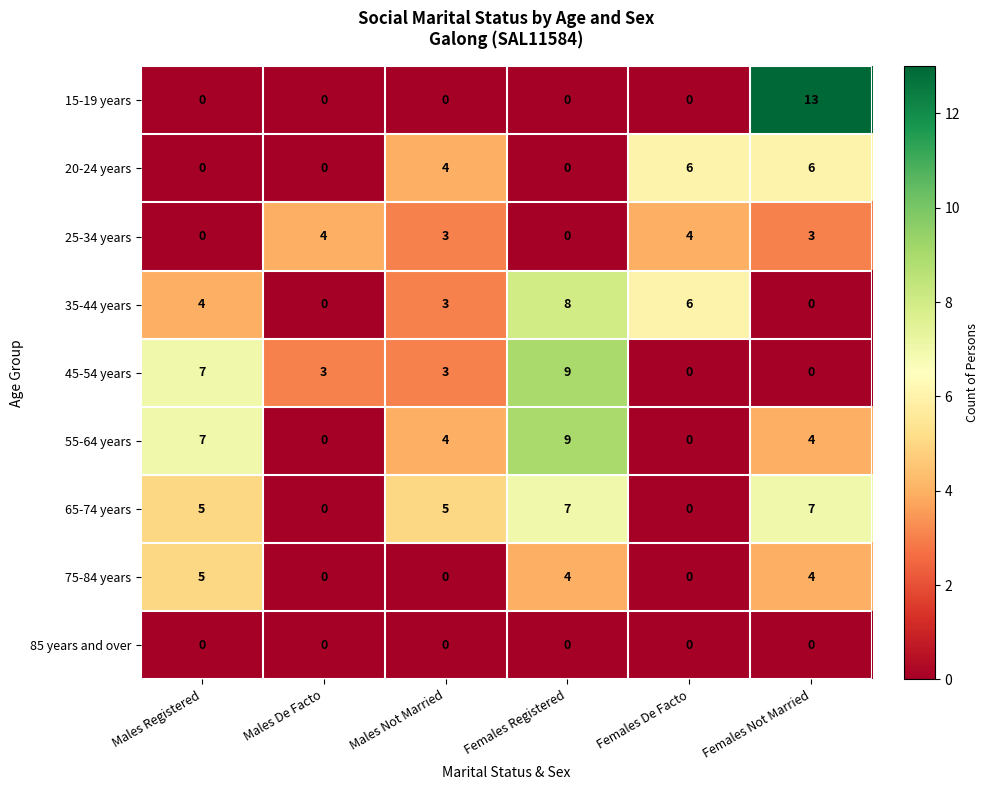

At which category does the chart reach its peak across all series?

Females Not Married